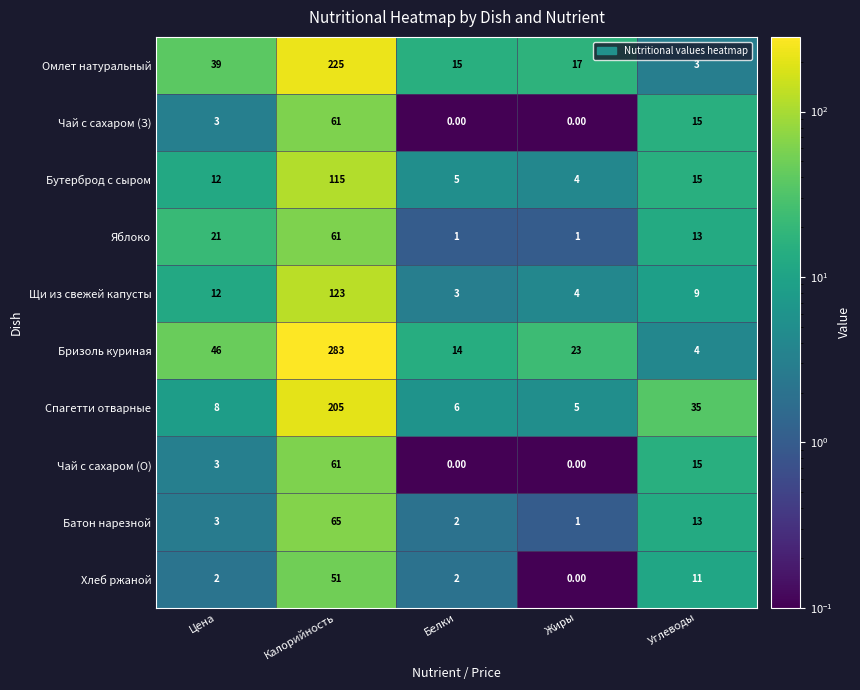

How many data points does each series have?

5